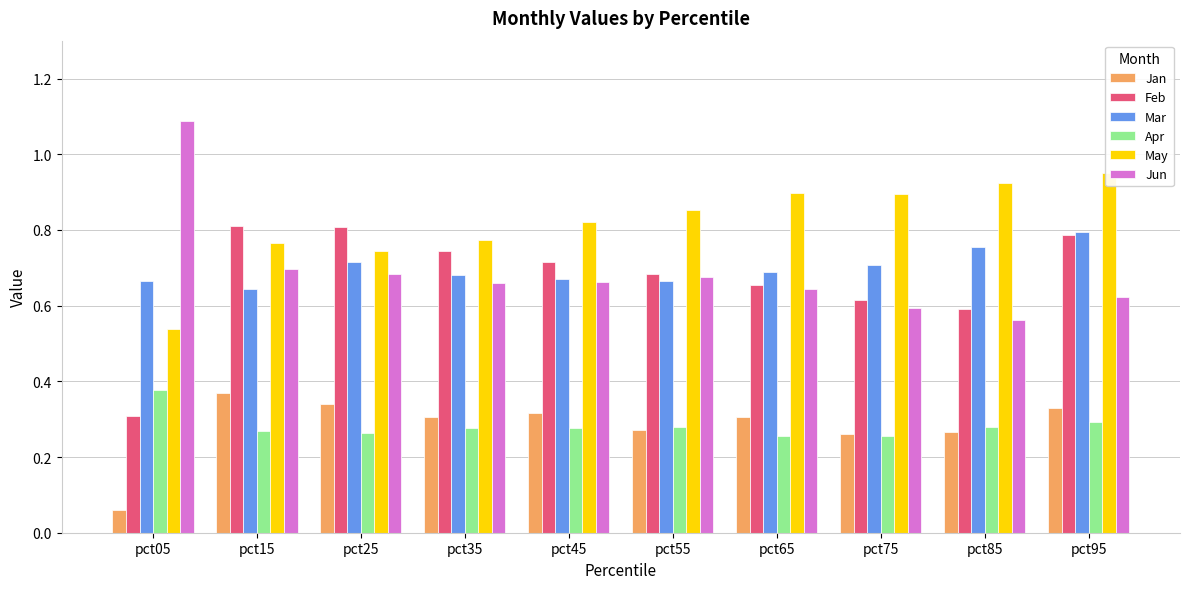

What is the maximum value for Mar?

0.8